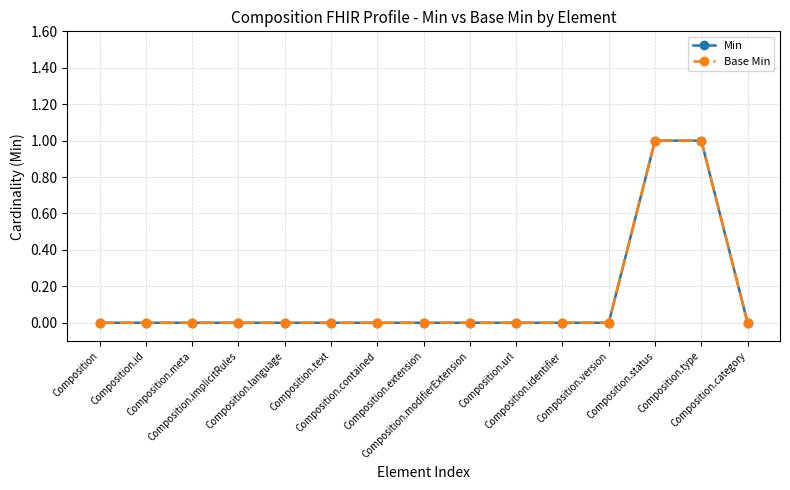

List the series in order of their peak value, highest first.

Min, Base Min